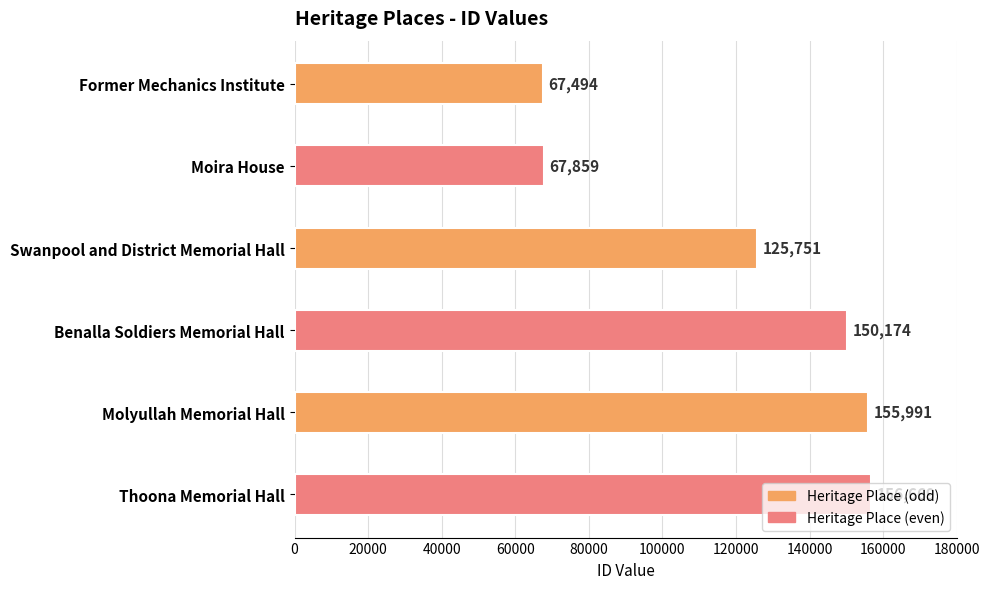

How many data points are less than 150174?

3